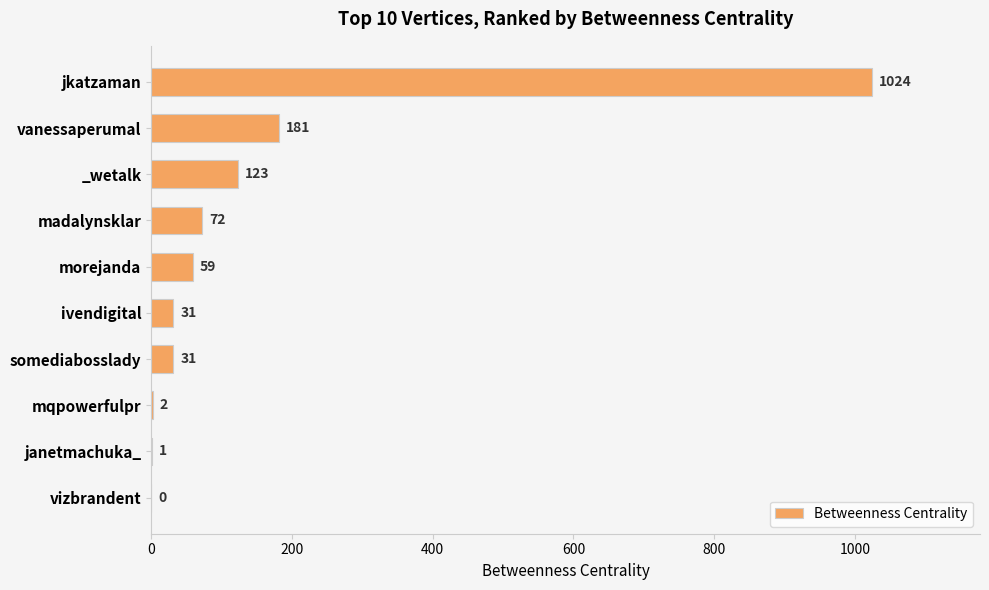

Is it true that the value at _wetalk is 123?

True